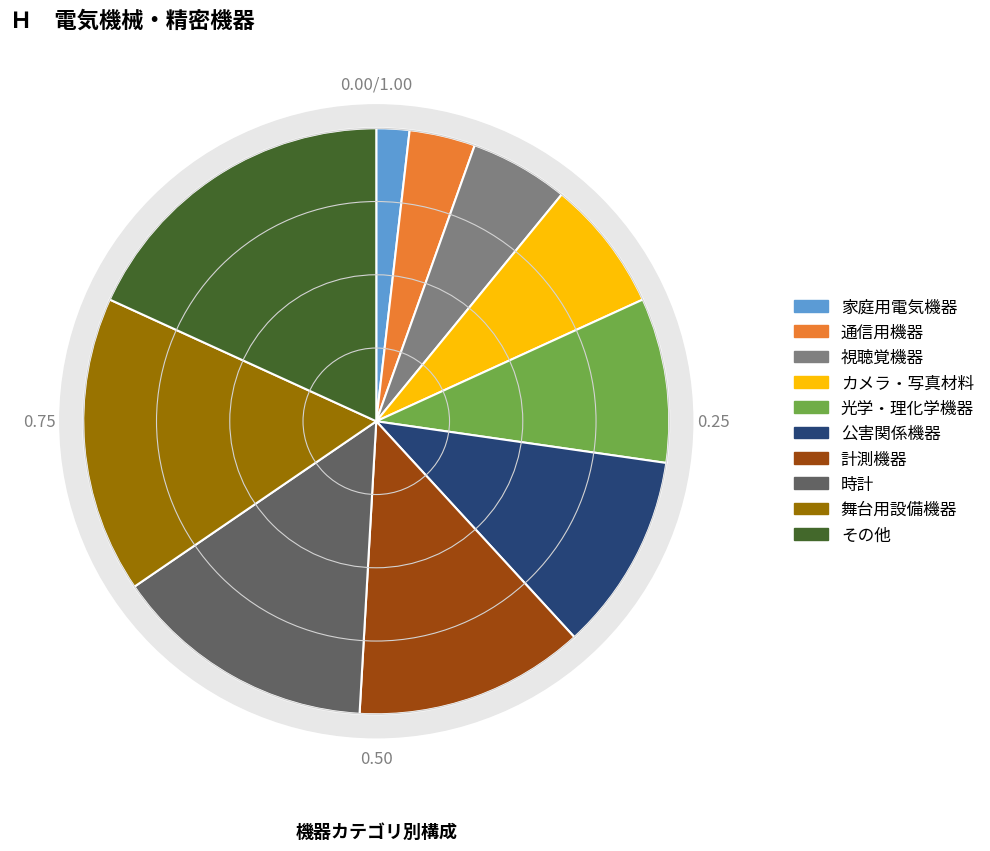

Count the number of slices in the pie.

10